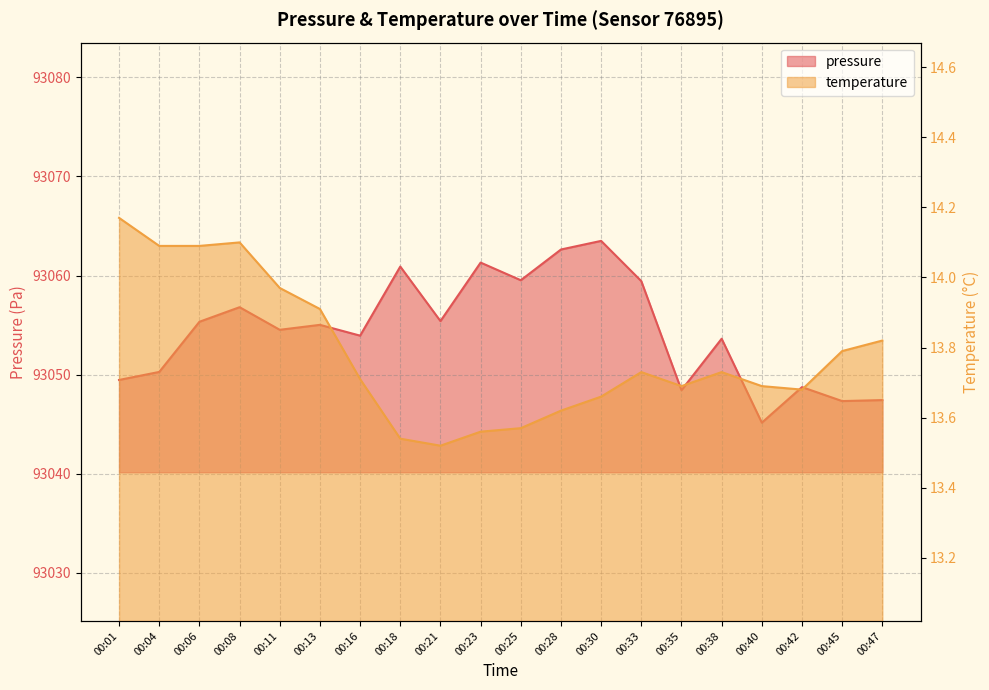

Which series has the largest total across all categories?

pressure